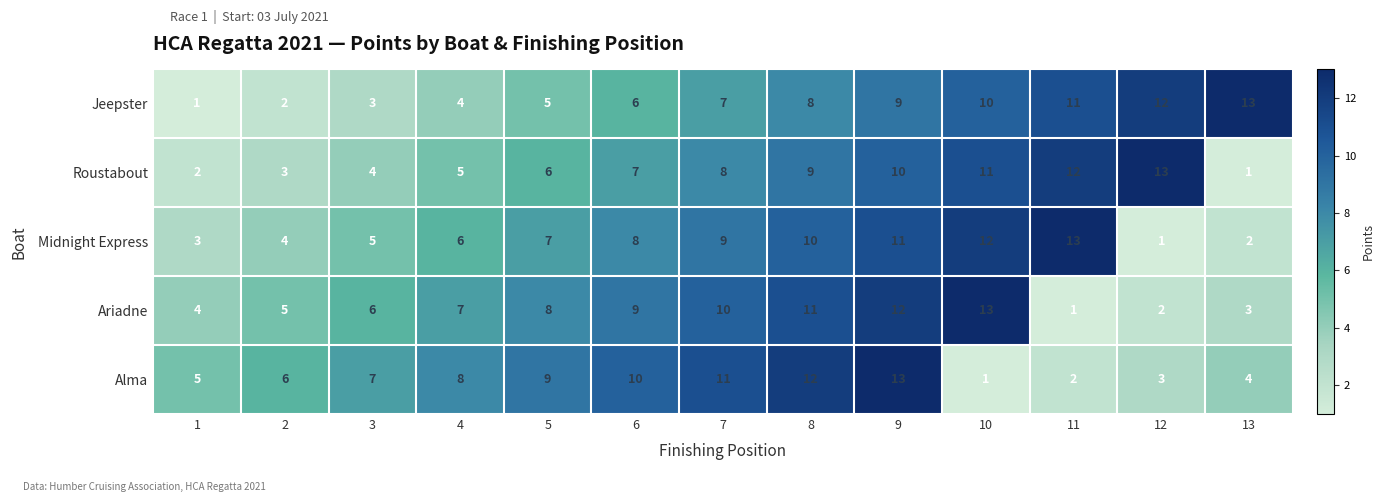

What is the difference between the second highest and minimum values in the Midnight Express series?

11